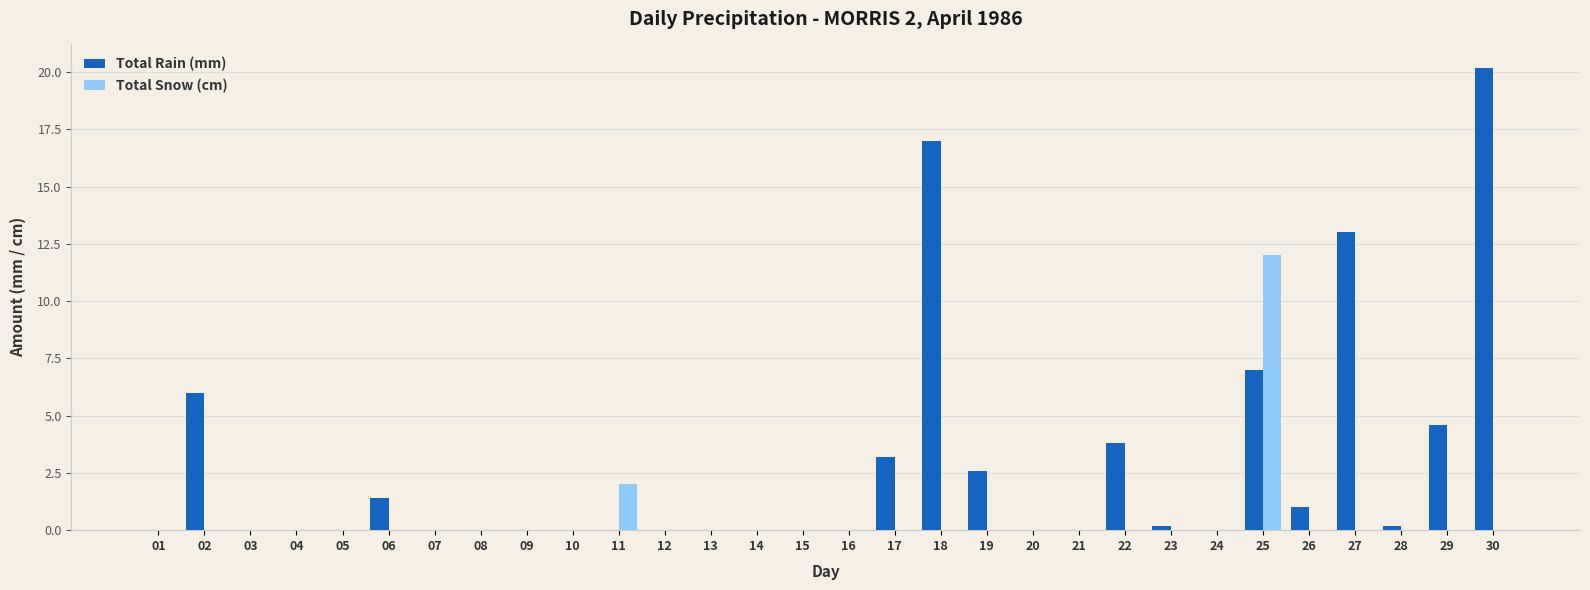

Between 15 and 17, which series saw the biggest shift?

Total Rain (mm)